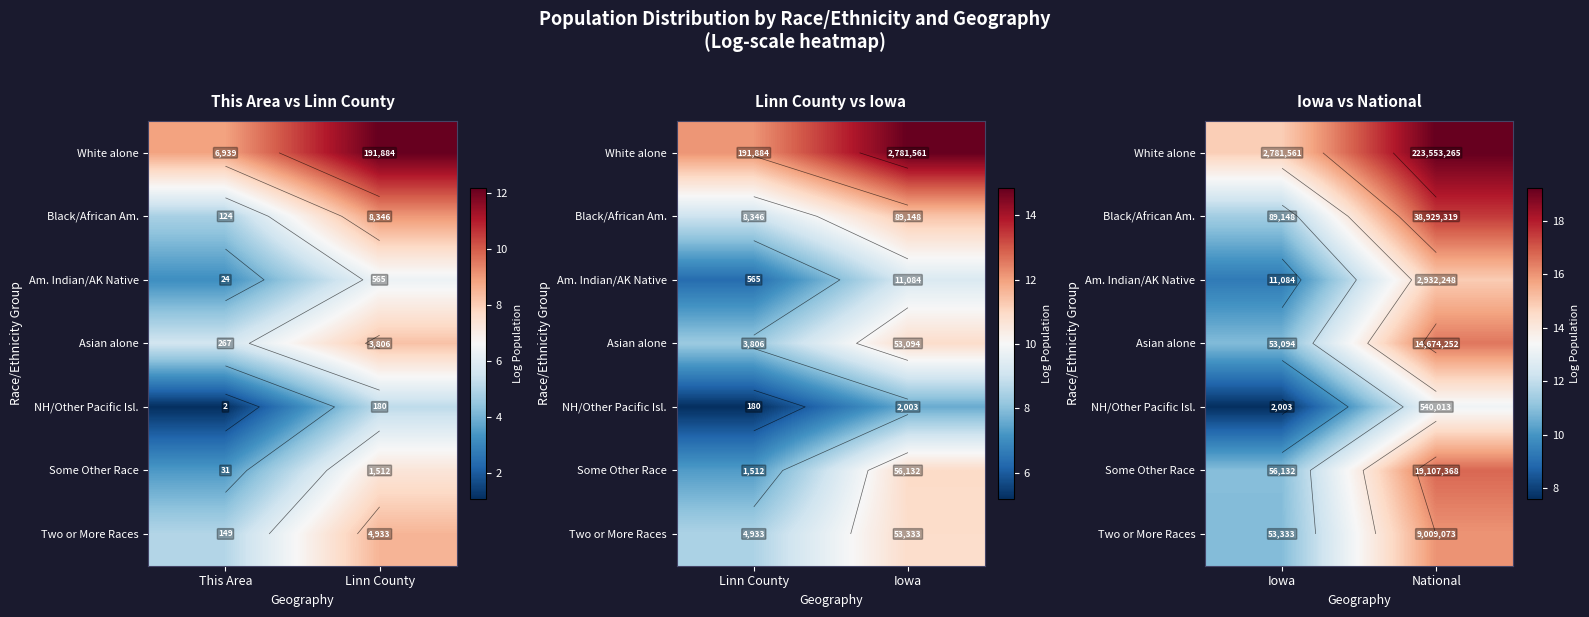

Count the number of data series in this chart.

7